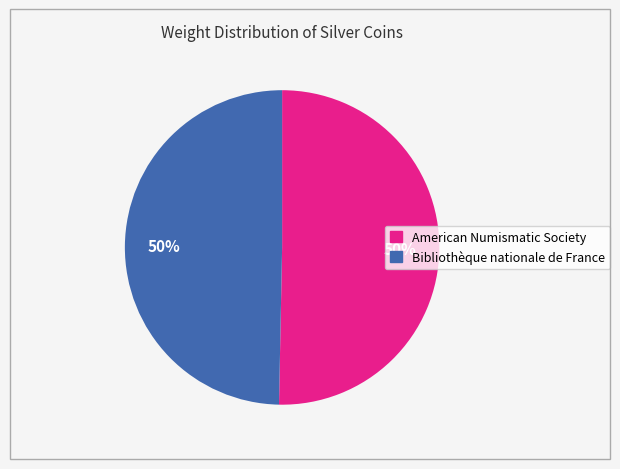

True or false: American Numismatic Society accounts for 50% of the total.

True